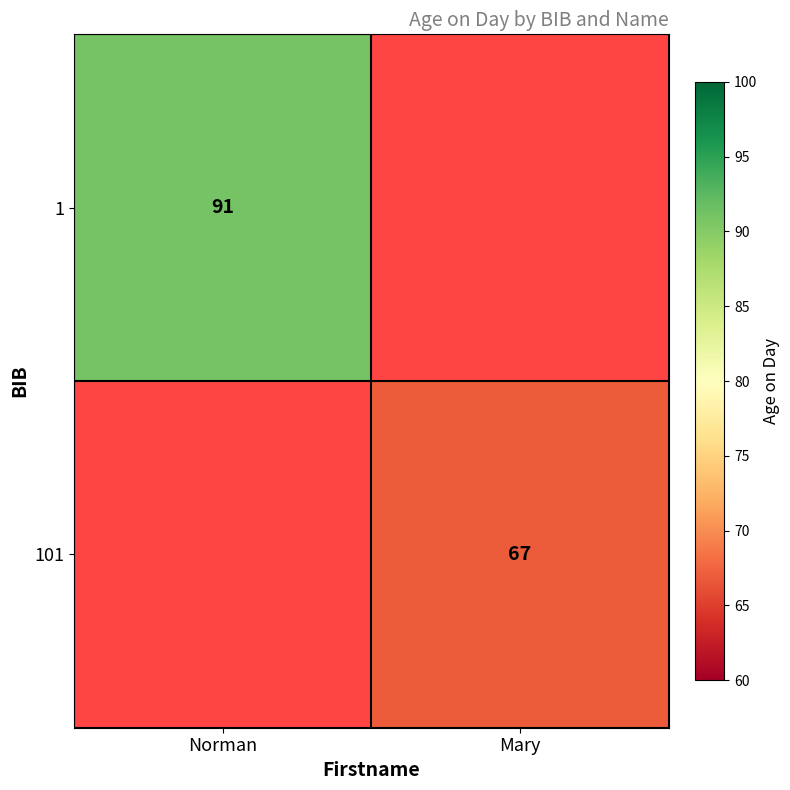

The 101 series shows 114 at Mary. True or false?

False